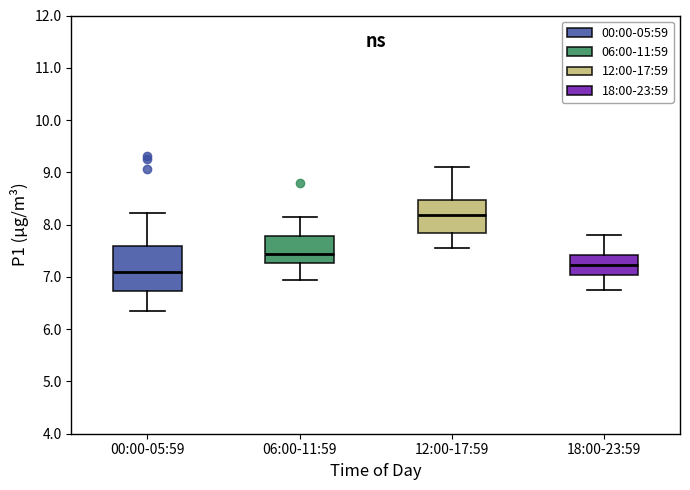

Which box has the lowest median line?

00:00-05:59